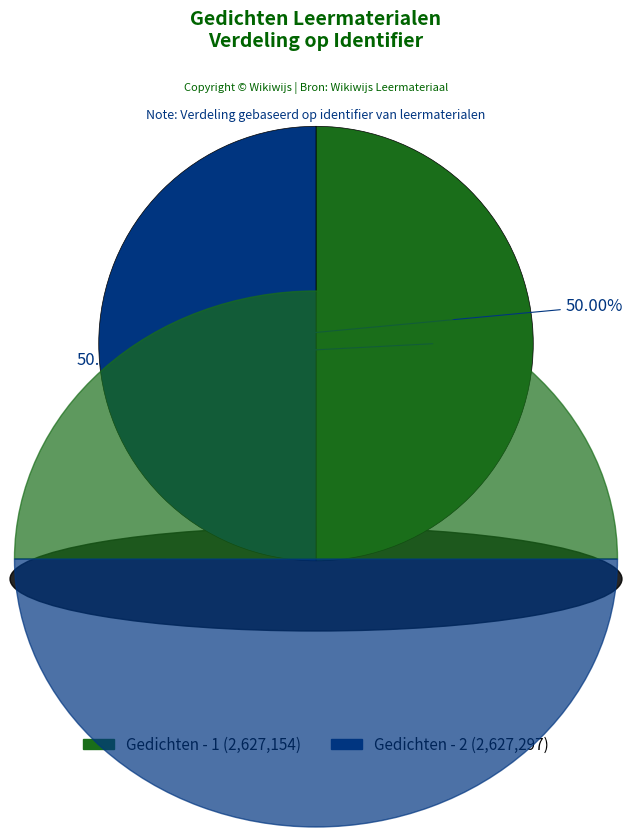

What is the ratio of the value at Gedichten - 2 to the value at Gedichten - 1?

1.0